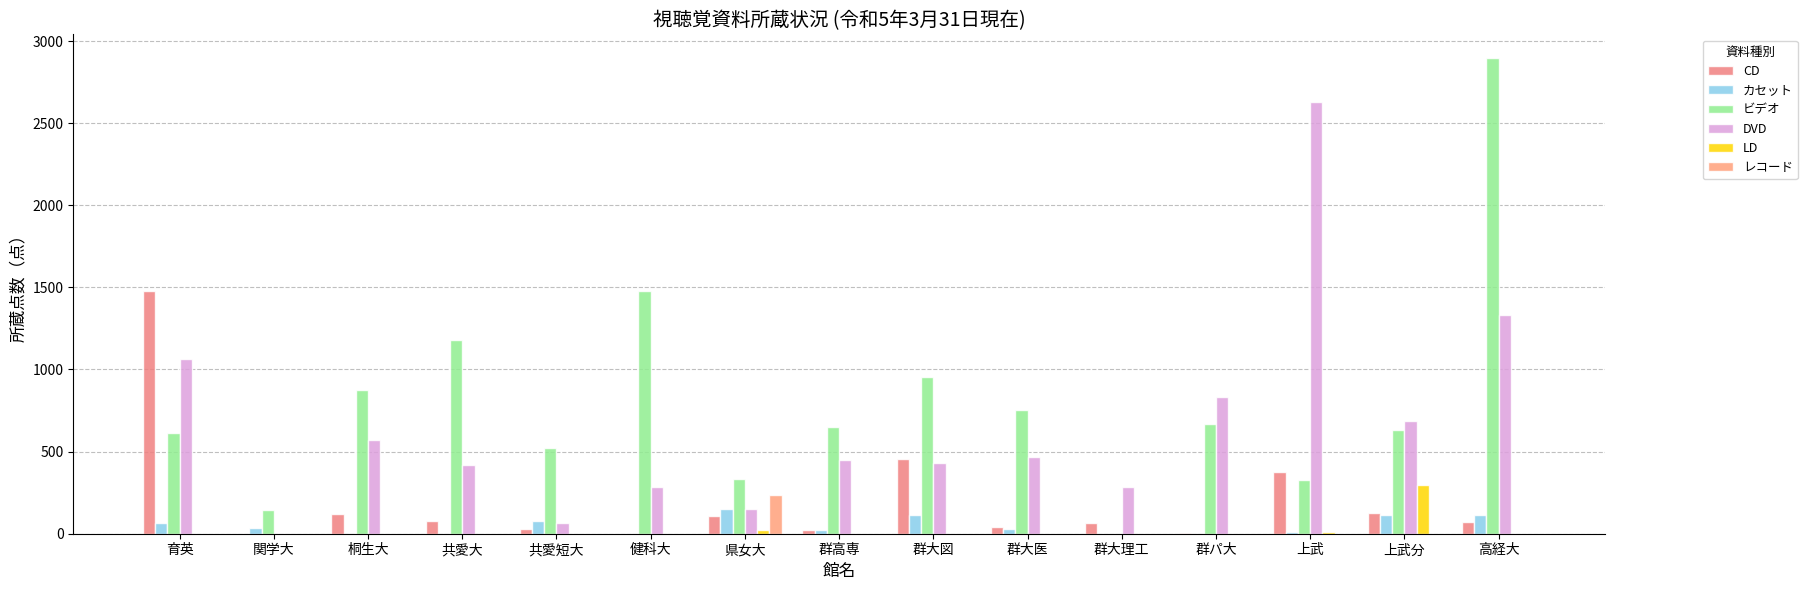

Count the number of data series in this chart.

6